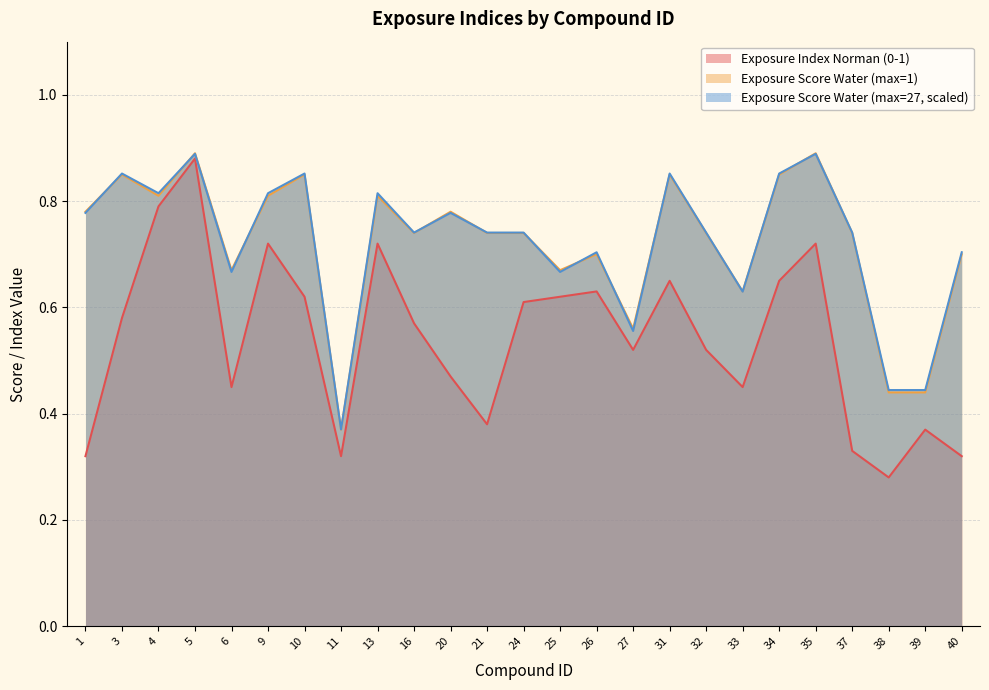

Reading left to right, extract all data points from this chart.

Exposure Index Norman (0-1): 1=0.3	3=0.6	4=0.8	5=0.9	6=0.5	9=0.7	10=0.6	11=0.3	13=0.7	16=0.6	20=0.5	21=0.4	24=0.6	25=0.6	26=0.6	27=0.5	31=0.7	32=0.5	33=0.5	34=0.7	35=0.7	37=0.3	38=0.3	39=0.4	40=0.3
Exposure Score Water (max=1): 1=0.8	3=0.8	4=0.8	5=0.9	6=0.7	9=0.8	10=0.8	11=0.4	13=0.8	16=0.7	20=0.8	21=0.7	24=0.7	25=0.7	26=0.7	27=0.6	31=0.8	32=0.7	33=0.6	34=0.8	35=0.9	37=0.7	38=0.4	39=0.4	40=0.7
Exposure Score Water (max=27, scaled): 1=0.8	3=0.9	4=0.8	5=0.9	6=0.7	9=0.8	10=0.9	11=0.4	13=0.8	16=0.7	20=0.8	21=0.7	24=0.7	25=0.7	26=0.7	27=0.6	31=0.9	32=0.7	33=0.6	34=0.9	35=0.9	37=0.7	38=0.4	39=0.4	40=0.7